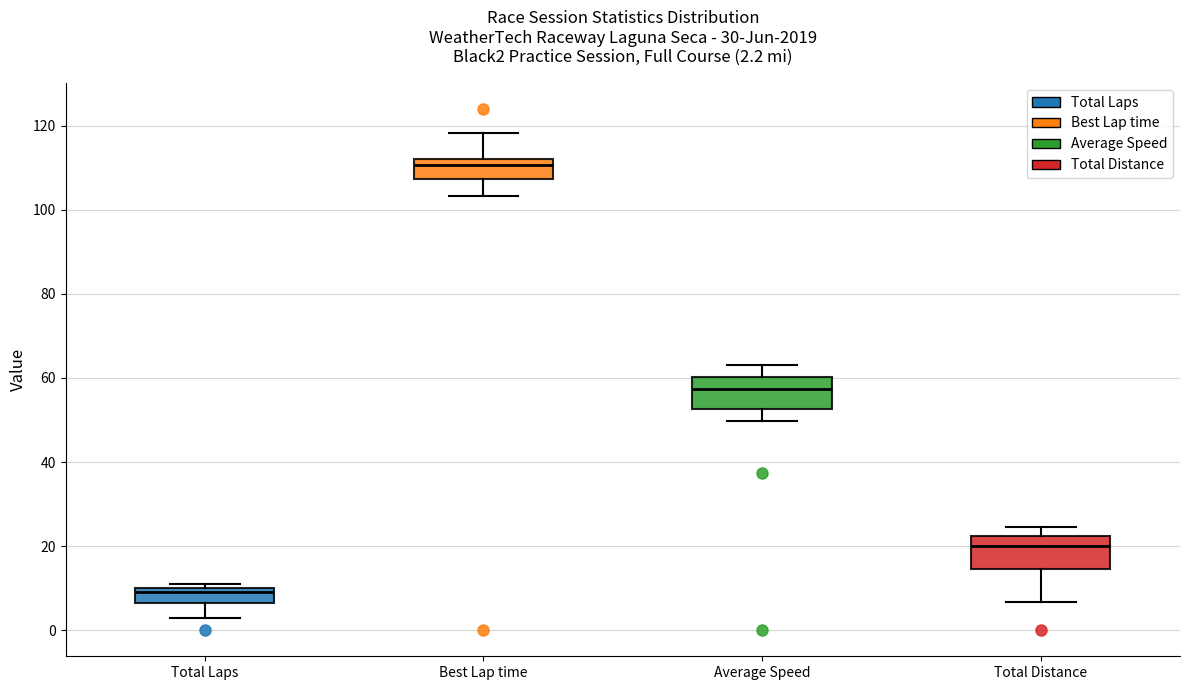

Which box has the lowest median line?

Total Laps